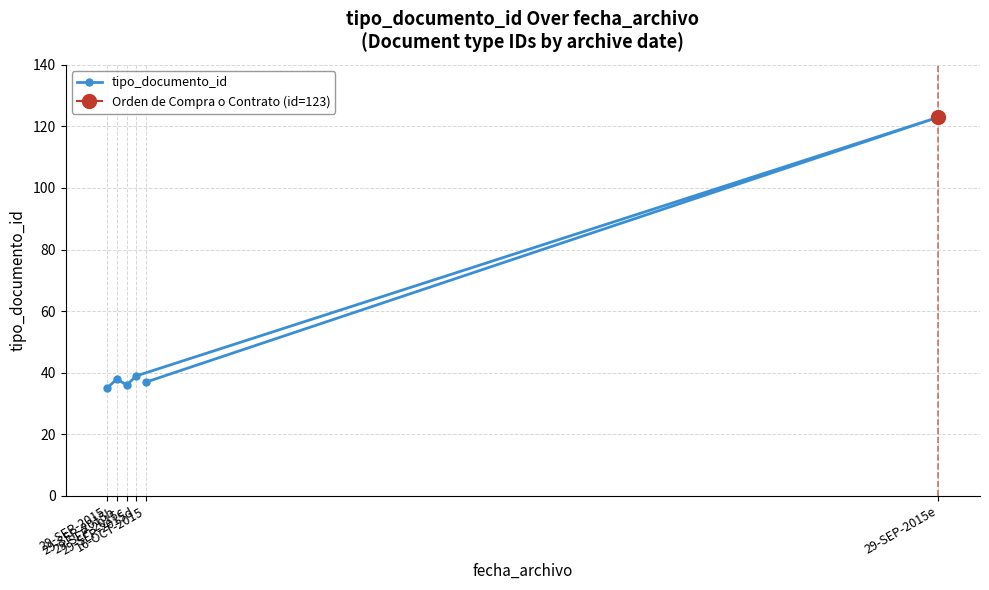

What is the change in value from 29-SEP-2015 to 29-SEP-2015d?

+4